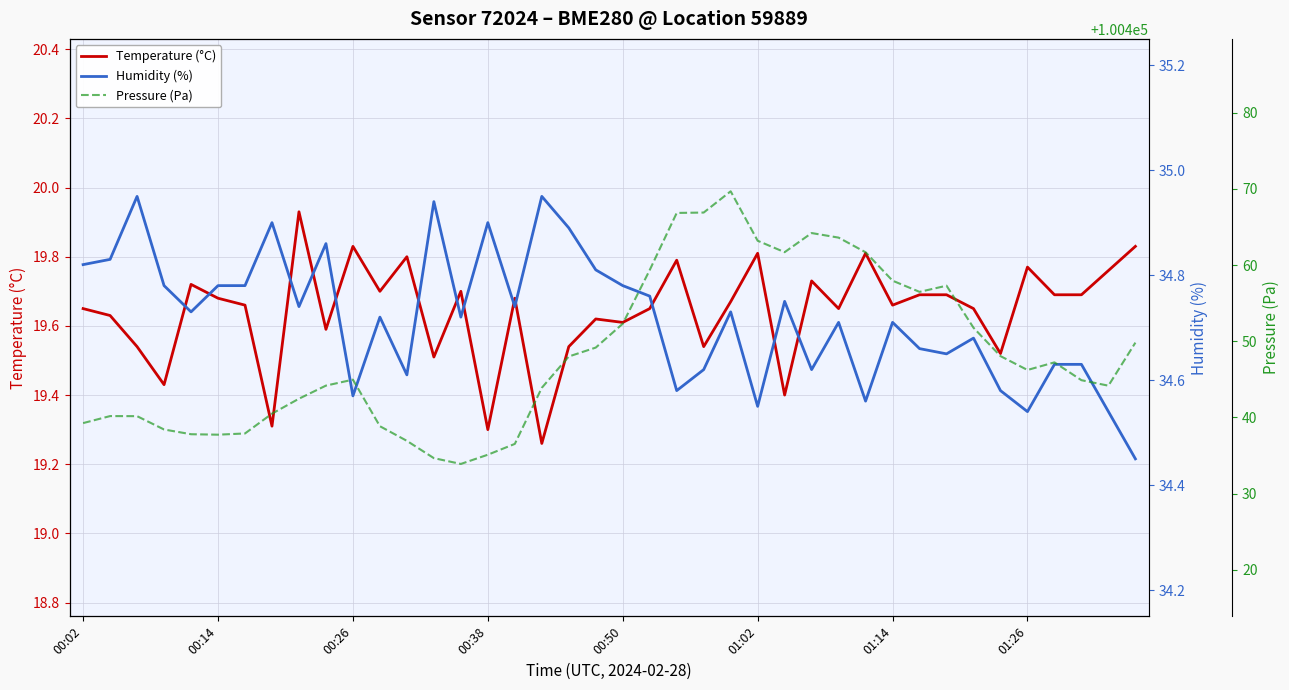

How many lines are shown in the chart?

3